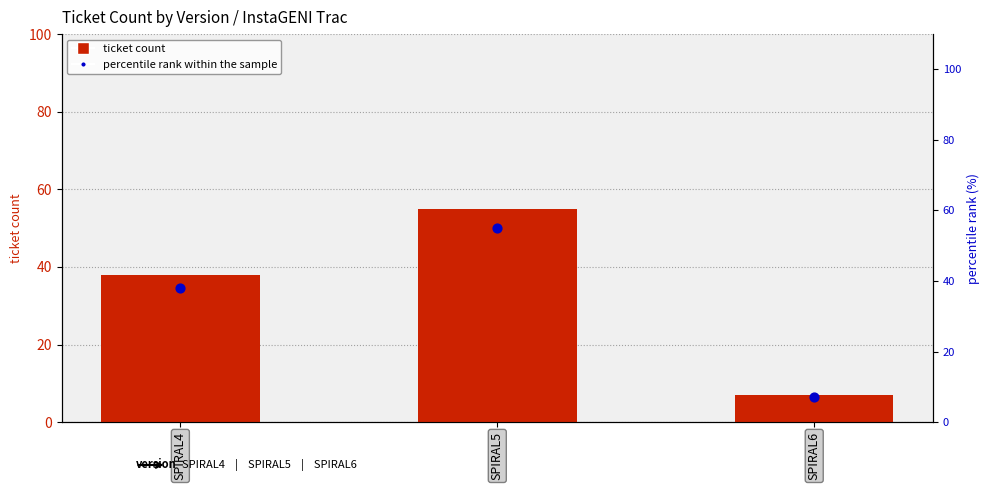

Which series has the widest spread of Y values?

ticket count